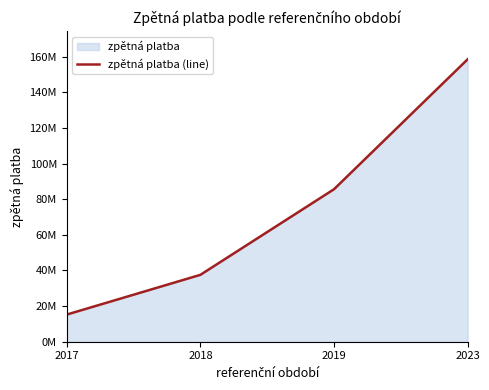

What is the sum of all values?

296778083.9